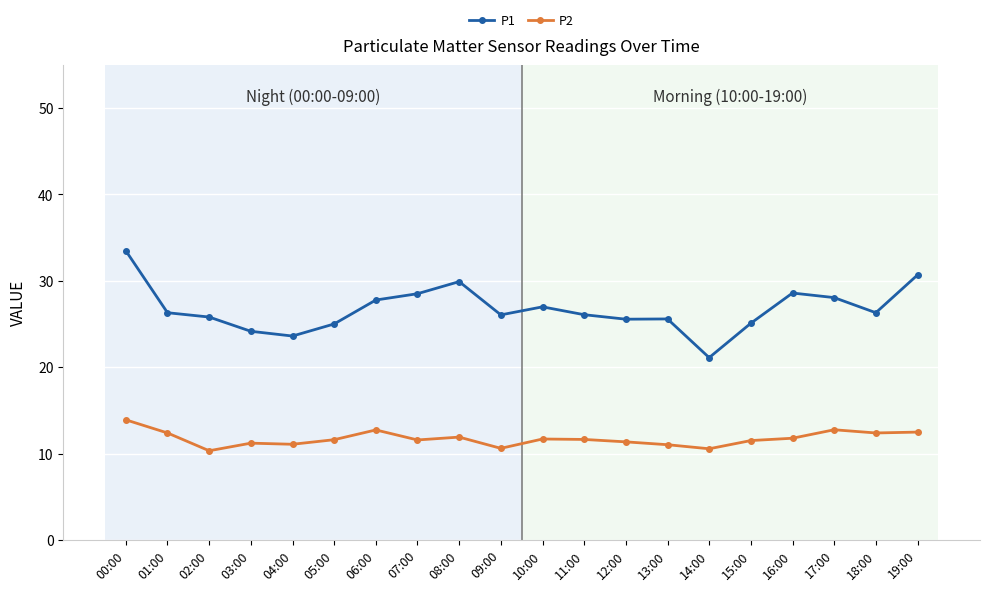

Where does the P2 series first go above 11?

00:00